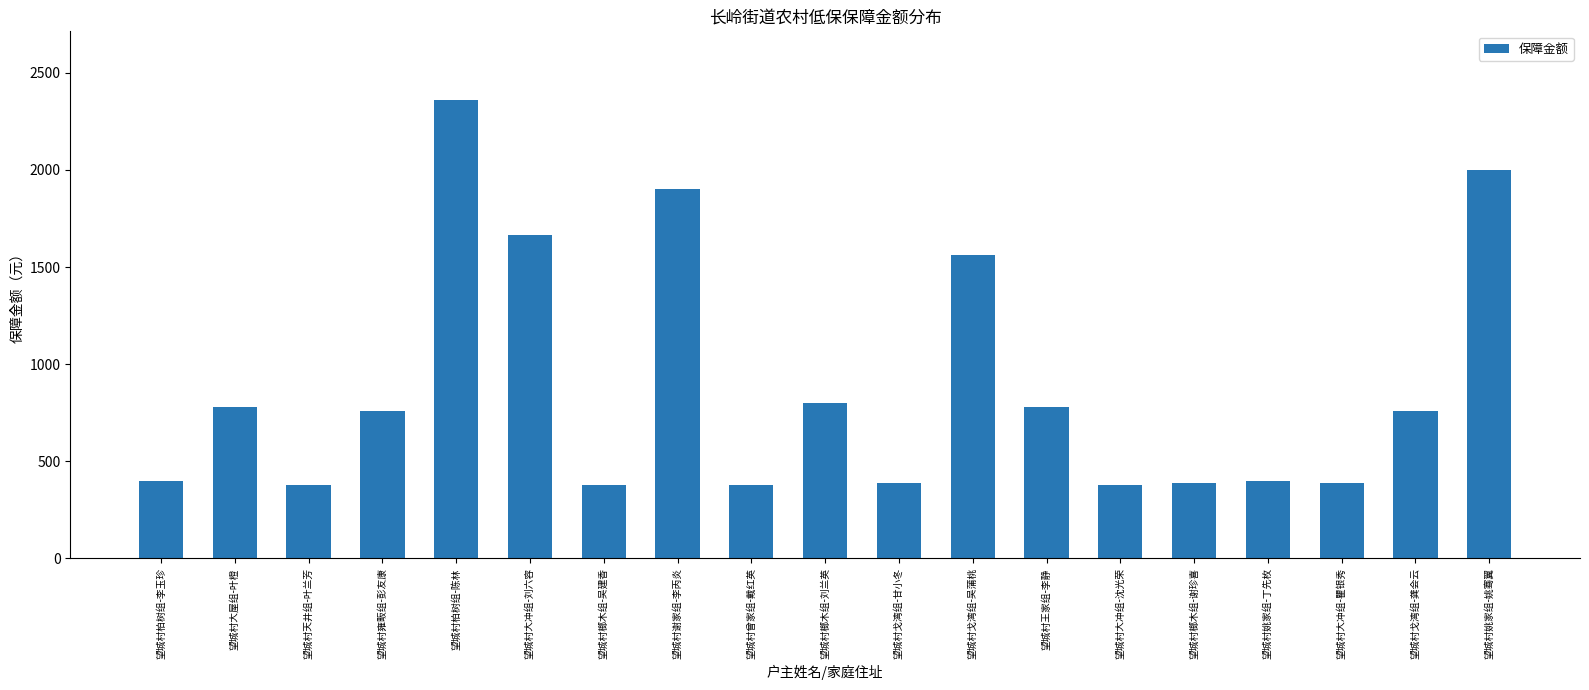

Between 望城村王家组-李静 and 望城村柏树组-陈林, which is larger?

望城村柏树组-陈林